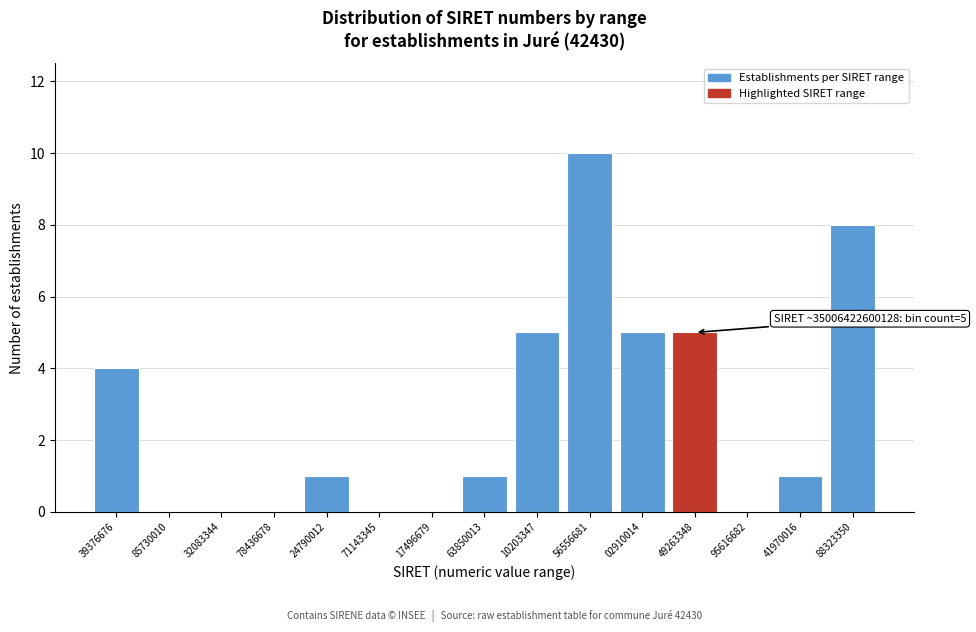

Reading right to left, transcribe all the data shown in this chart.

88323350=8	41970016=1	95616682=0	49263348=5	02910014=5	56556681=10	10203347=5	63850013=1	17496679=0	71143345=0	24790012=1	78436678=0	32083344=0	85730010=0	39376676=4